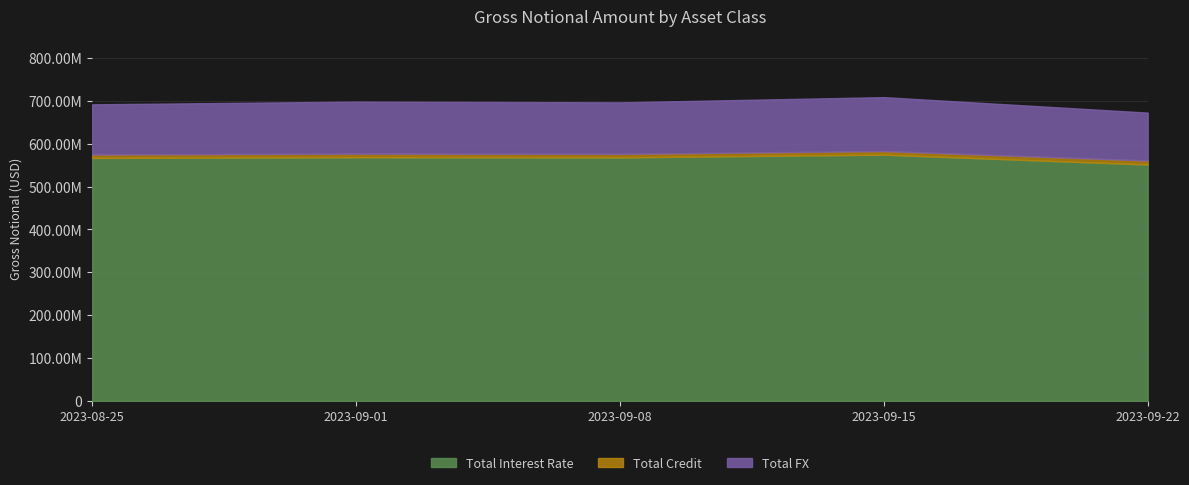

What is the difference between the second highest and second lowest values in the Total FX series?

4364283